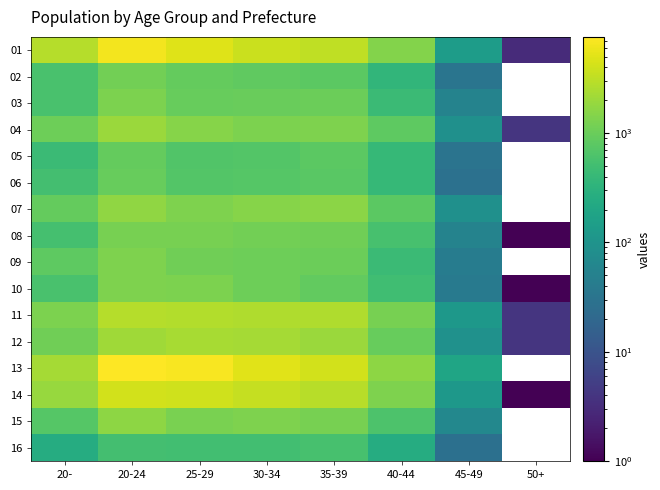

What is the difference between the highest and lowest values at 30-34?

4679.0